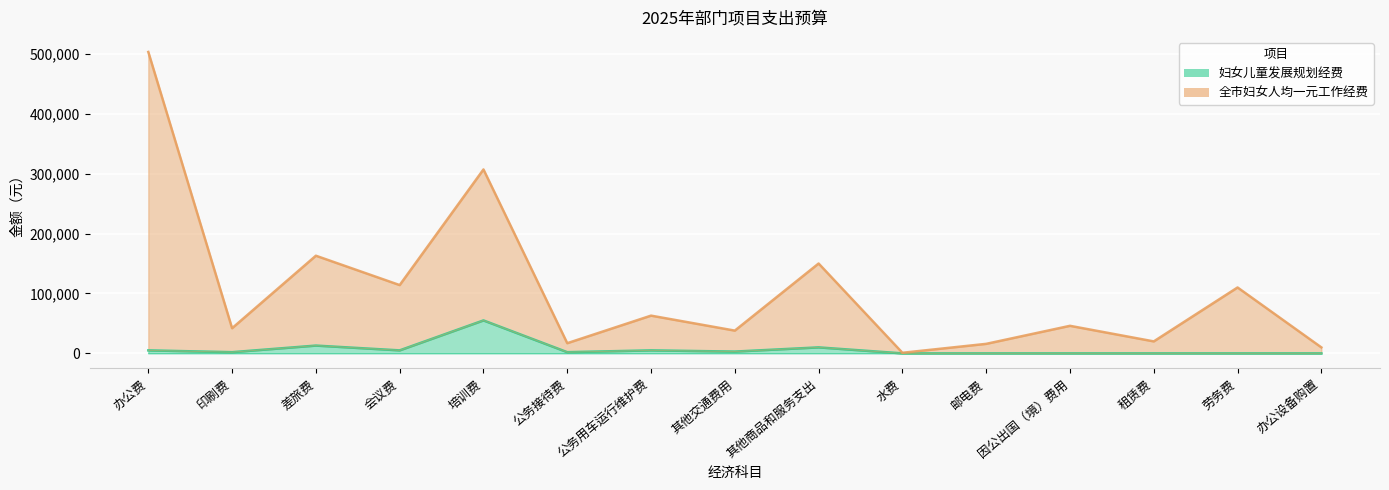

Which series has the largest total across all categories?

全市妇女人均一元工作经费